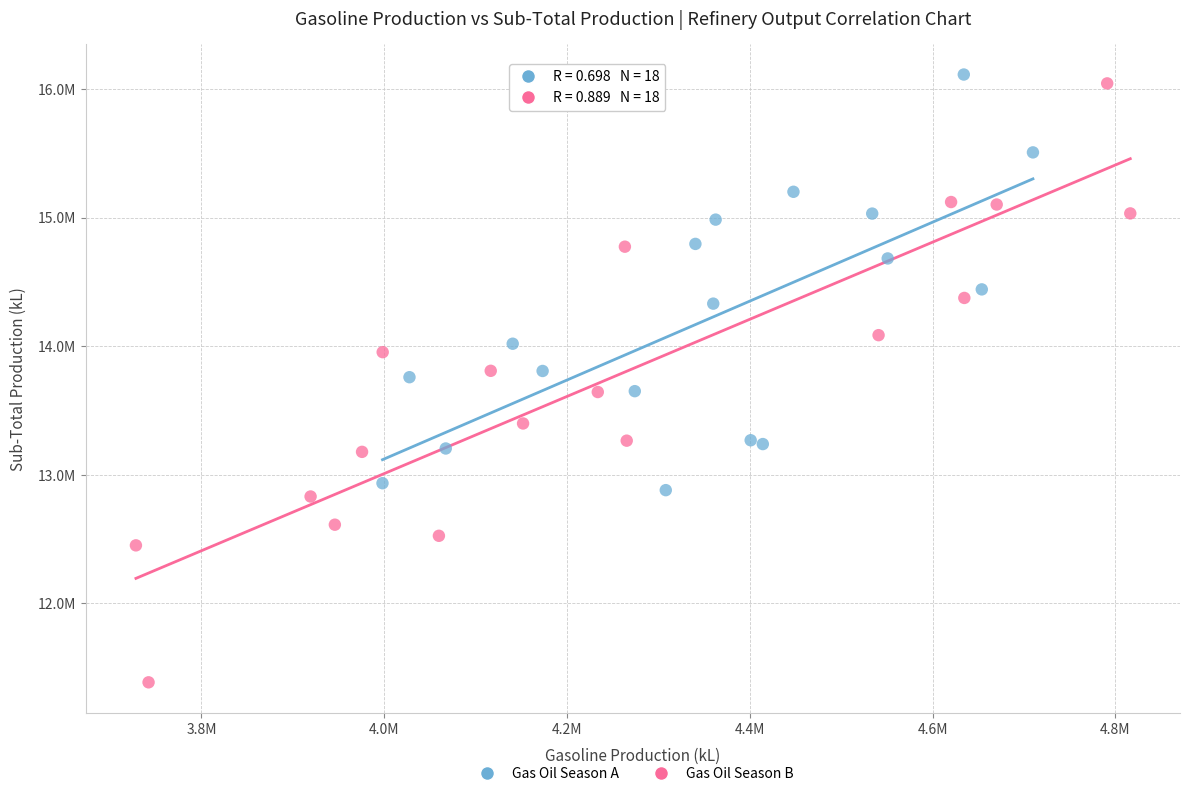

What are all the series names shown in the legend?

Gas Oil Season A, Gas Oil Season B